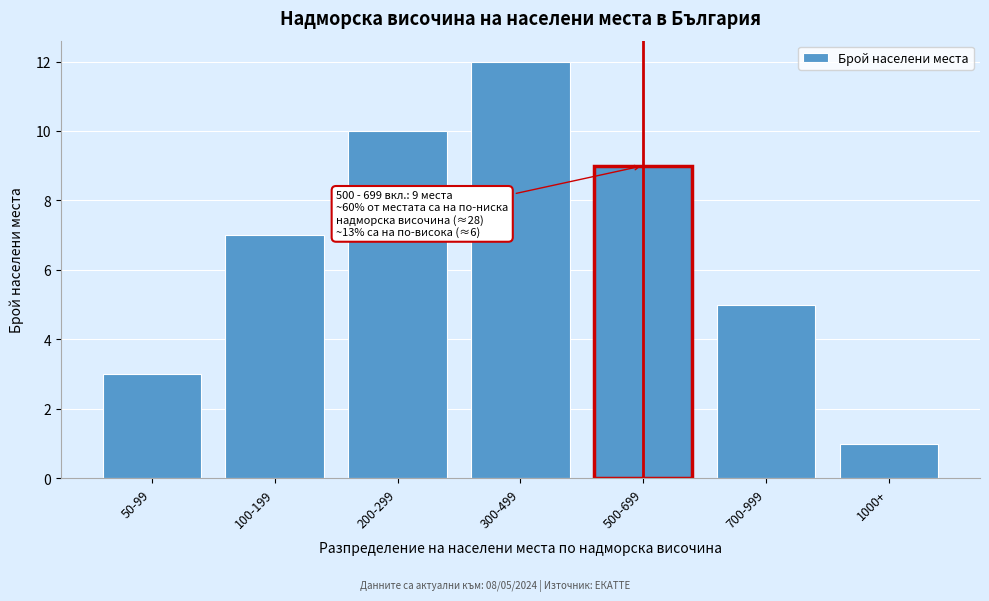

Reading left to right, what are all the values shown in this chart?

50-99=3	100-199=7	200-299=10	300-499=12	500-699=9	700-999=5	1000+=1